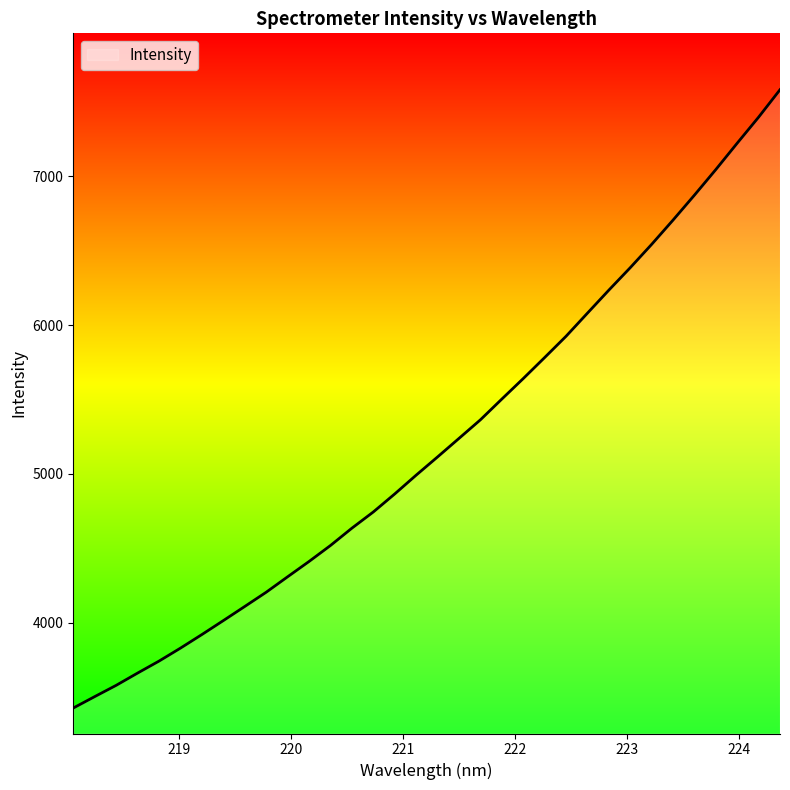

What is the maximum value shown in the chart?

7583.1